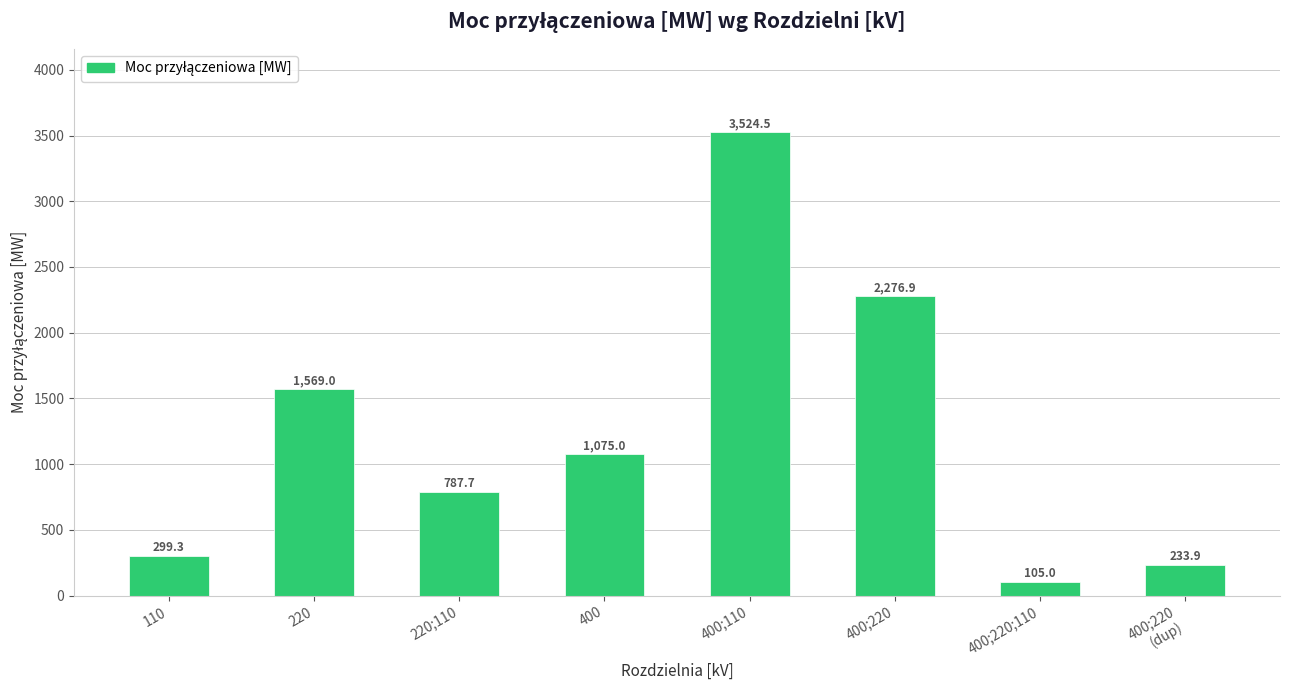

Reading right to left, transcribe all the data shown in this chart.

233.9	105.0	2276.9	3524.5	1075.0	787.7	1569.0	299.3